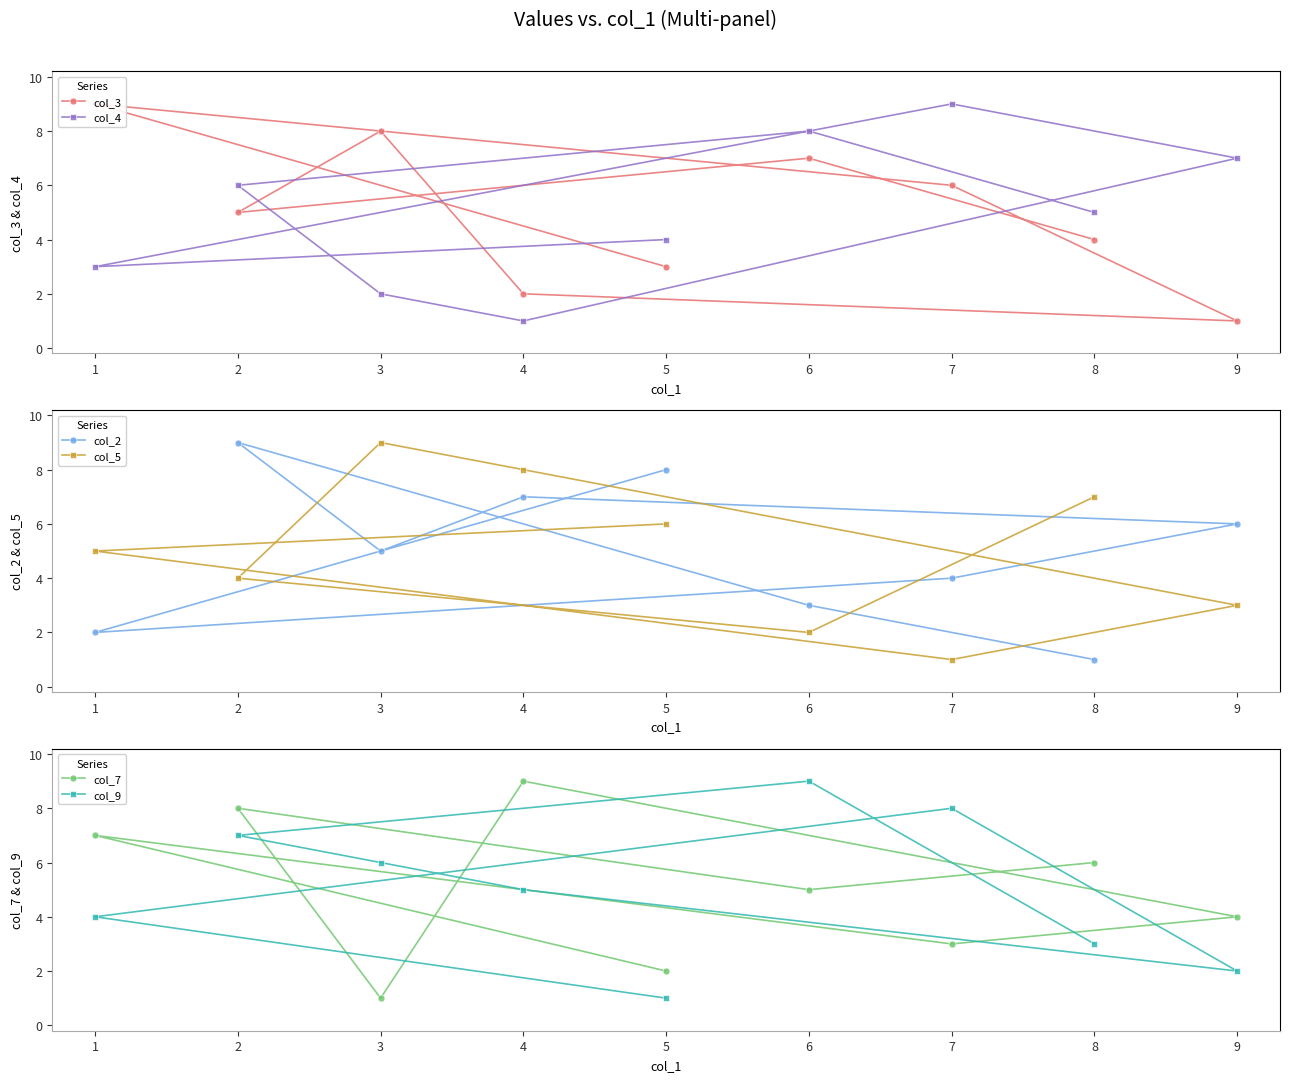

Reading left to right, list all the values displayed in this chart.

col_3: 8=4	6=7	2=5	3=8	4=2	9=1	7=6	1=9	5=3
col_4: 8=5	6=8	2=6	3=2	4=1	9=7	7=9	1=3	5=4
col_2: 8=1	6=3	2=9	3=5	4=7	9=6	7=4	1=2	5=8
col_5: 8=7	6=2	2=4	3=9	4=8	9=3	7=1	1=5	5=6
col_7: 8=6	6=5	2=8	3=1	4=9	9=4	7=3	1=7	5=2
col_9: 8=3	6=9	2=7	3=6	4=5	9=2	7=8	1=4	5=1